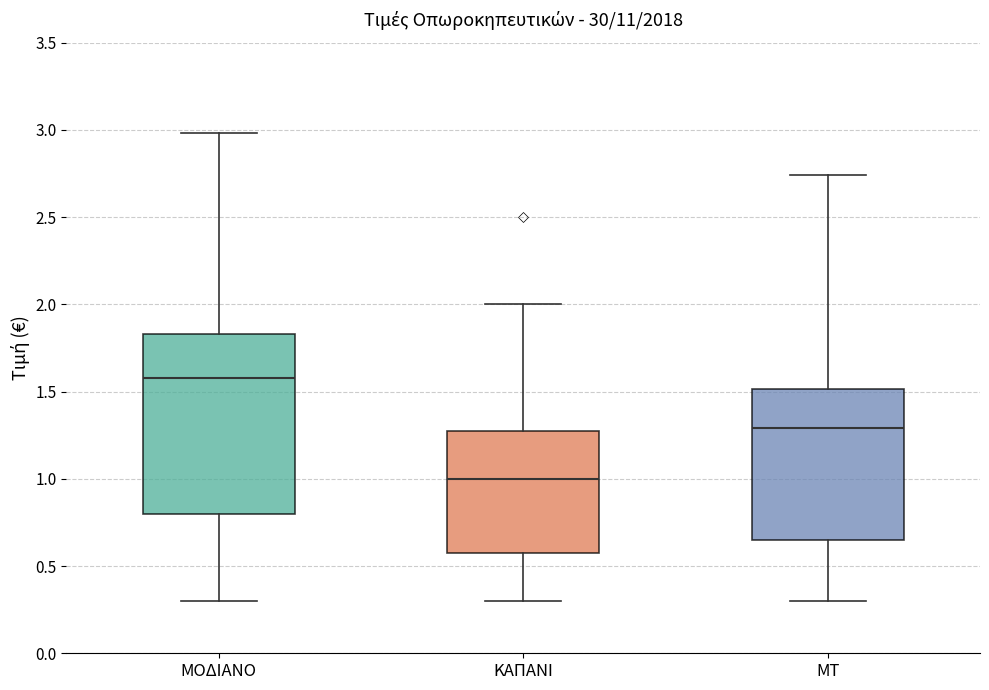

Reading left to right, read every box against the y-axis: the position of its median line, the range the box covers, and the ends of its whiskers. The values are not printed on the chart, so give them approximately, as read against the axis.

ΜΟΔΙΑΝΟ: median 1.60, box 0.80 to 1.85, whiskers 0.30 to 3.00
ΚΑΠΑΝΙ: median 1.00, box 0.60 to 1.30, whiskers 0.30 to 2.00
ΜΤ: median 1.30, box 0.65 to 1.50, whiskers 0.30 to 2.75